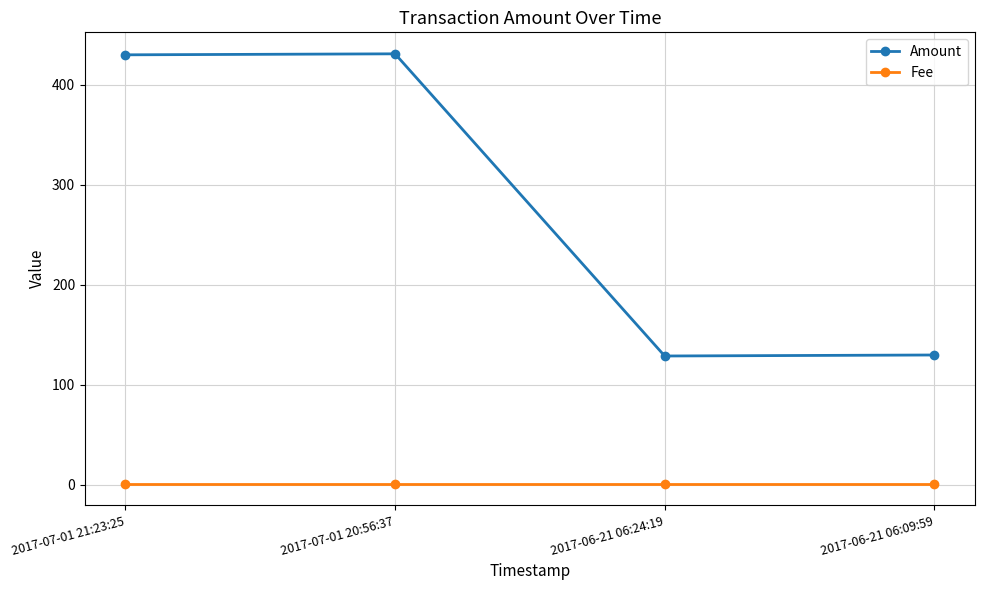

How many values in the Amount series are below 429?

2